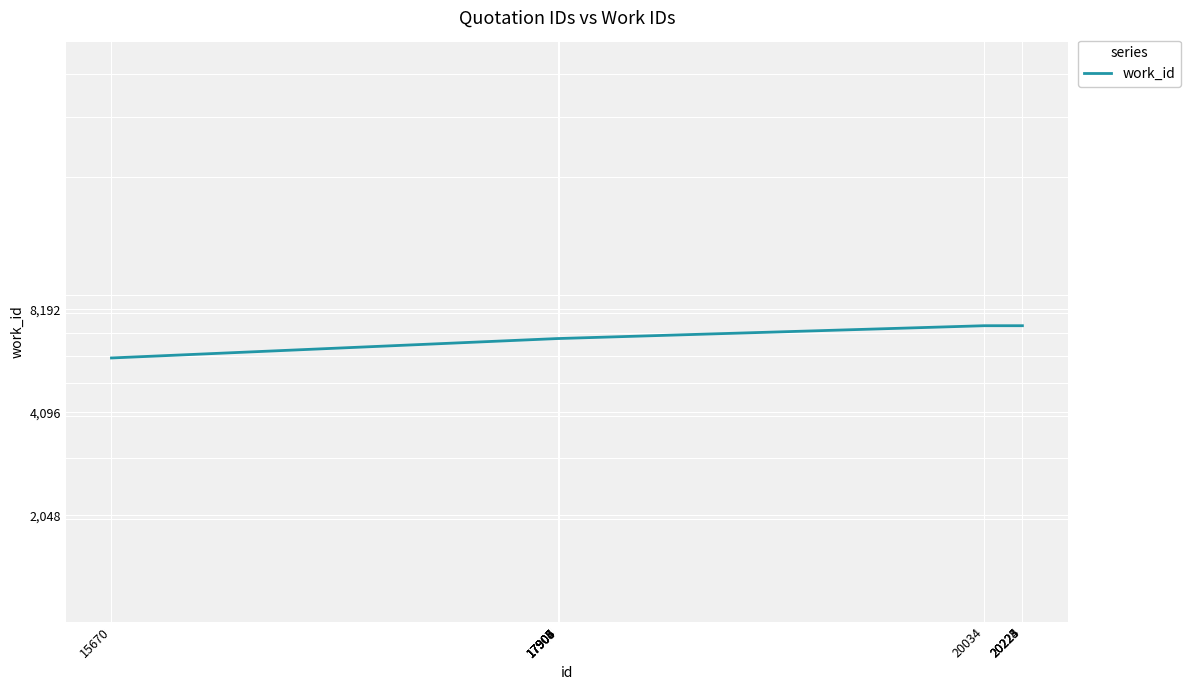

How many values are between 6729 and 7335?

9